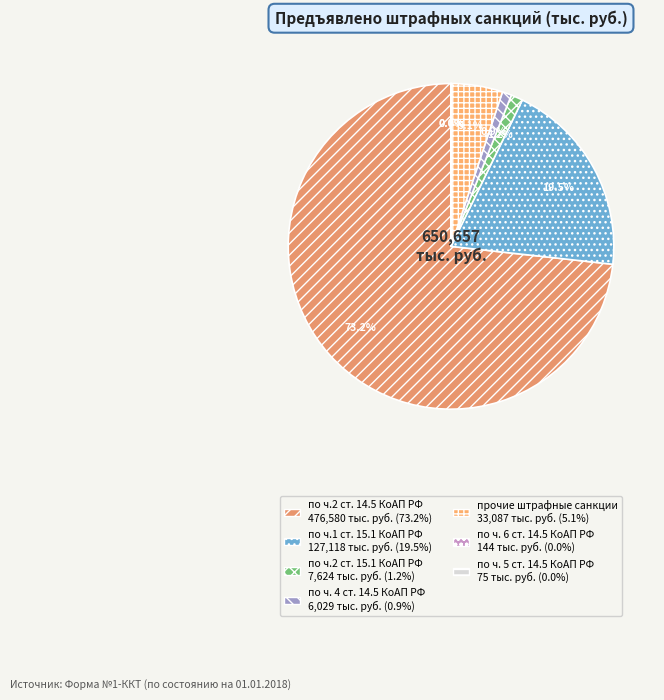

Is there a majority slice in this chart?

Yes